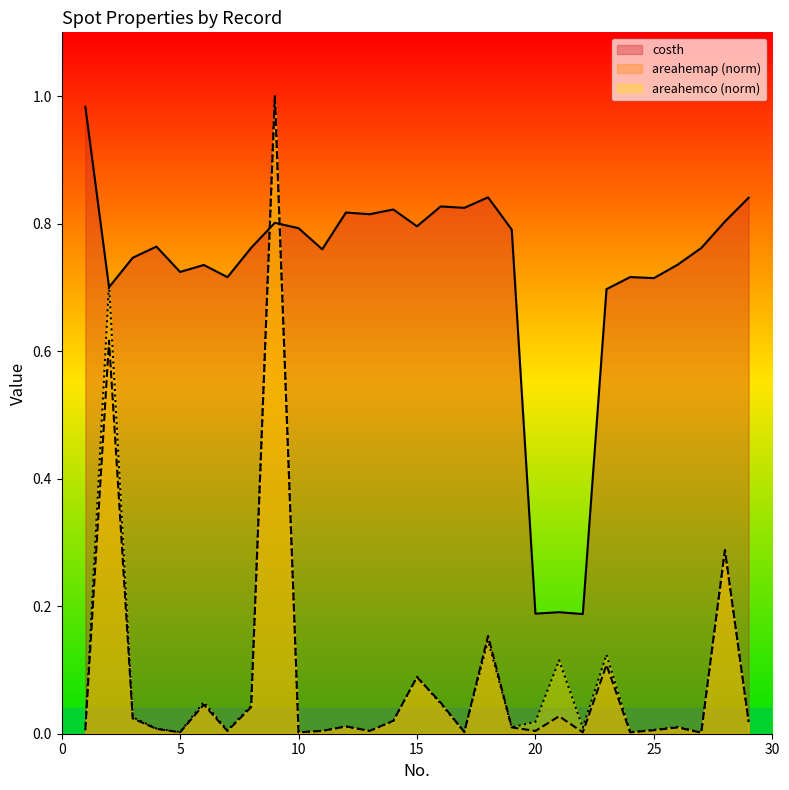

What is the maximum value shown in the chart?

1.0